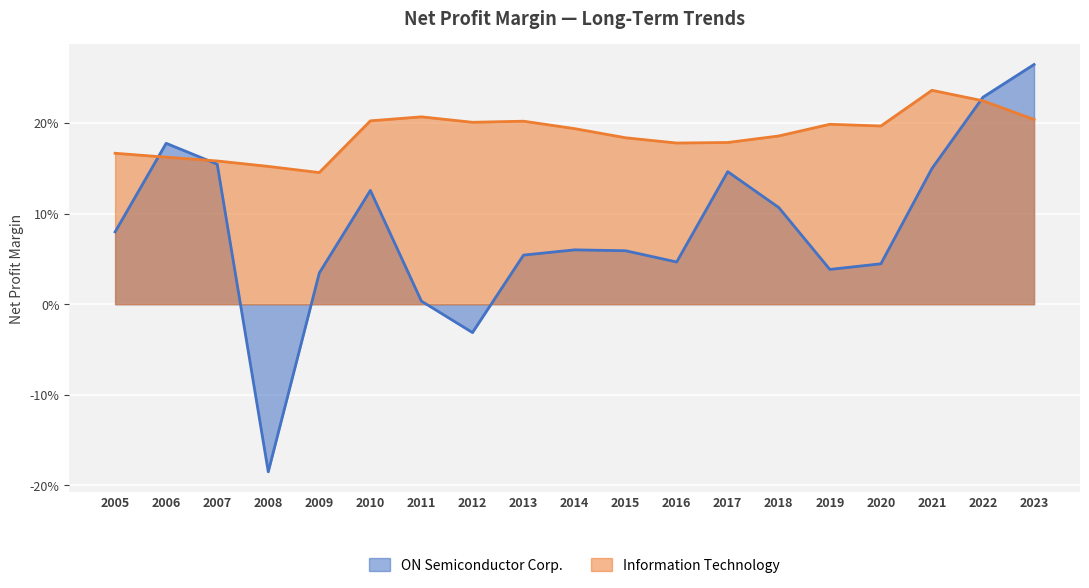

Is it true that Information Technology equals 0.3 at 2010?

False